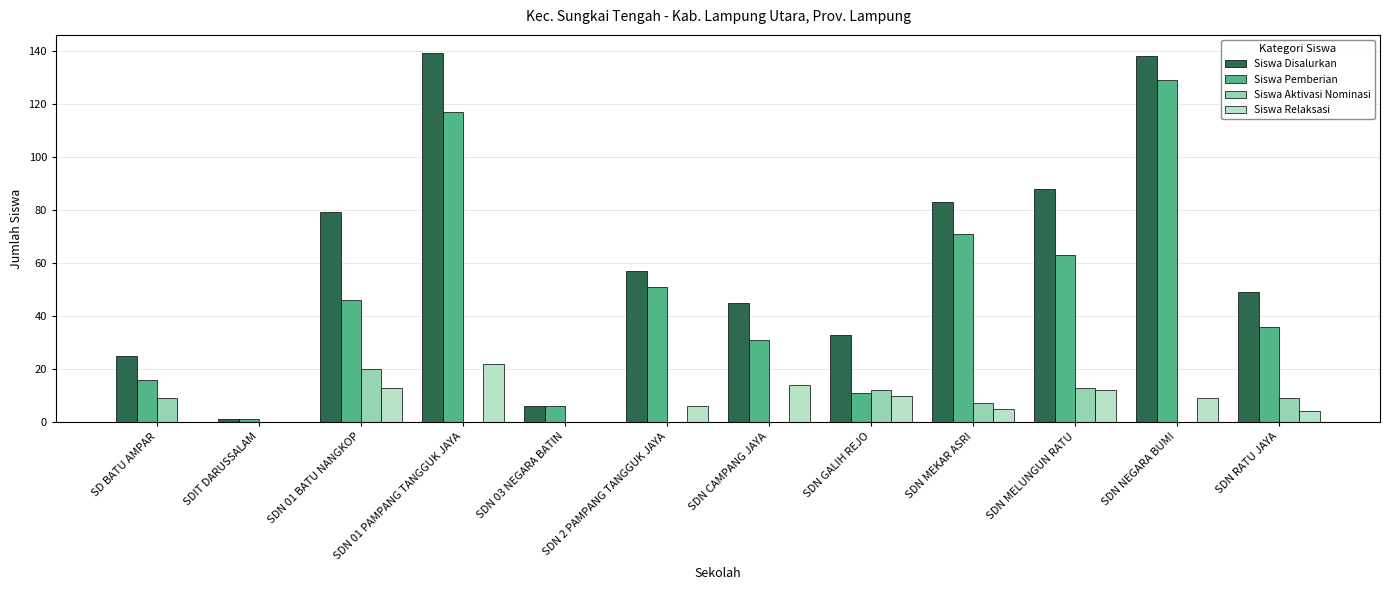

Which category has the highest value in the Siswa Relaksasi series?

SDN 01 PAMPANG TANGGUK JAYA